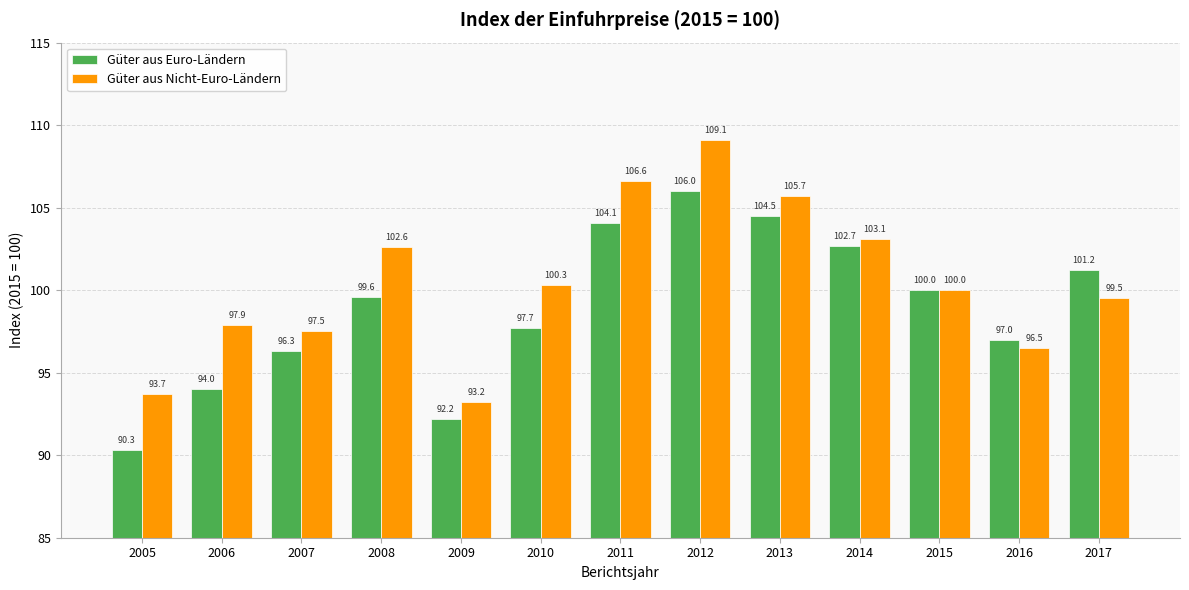

Where does the Güter aus Euro-Ländern series first go above 99?

2008